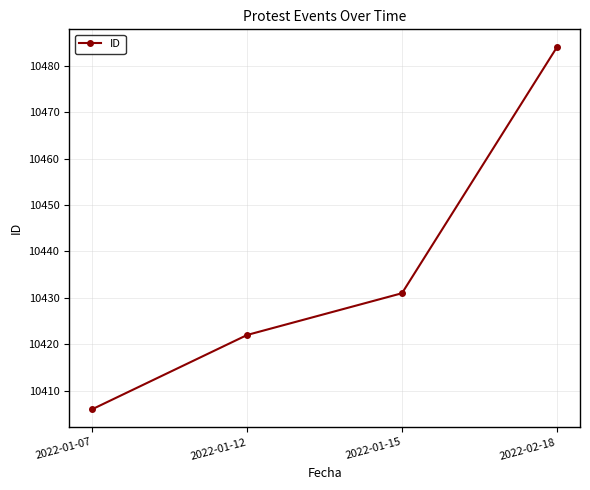

At which category does the chart reach its peak across all series?

2022-02-18